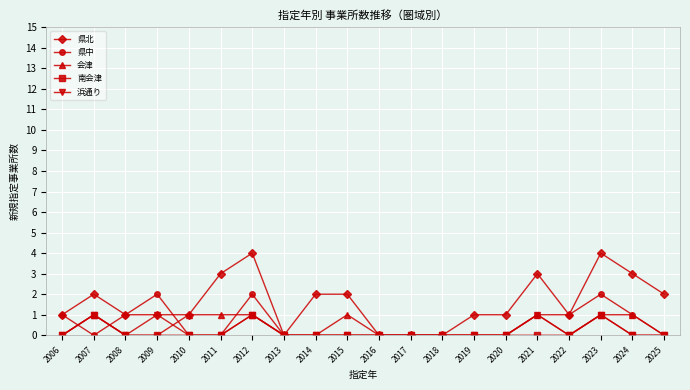

True or false: 浜通り has more than 0 points higher than both neighbors.

True